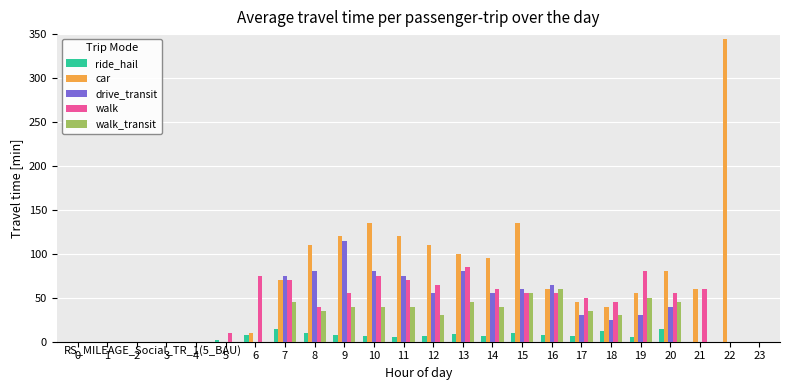

Between 5 and 11, which series saw the biggest shift?

car